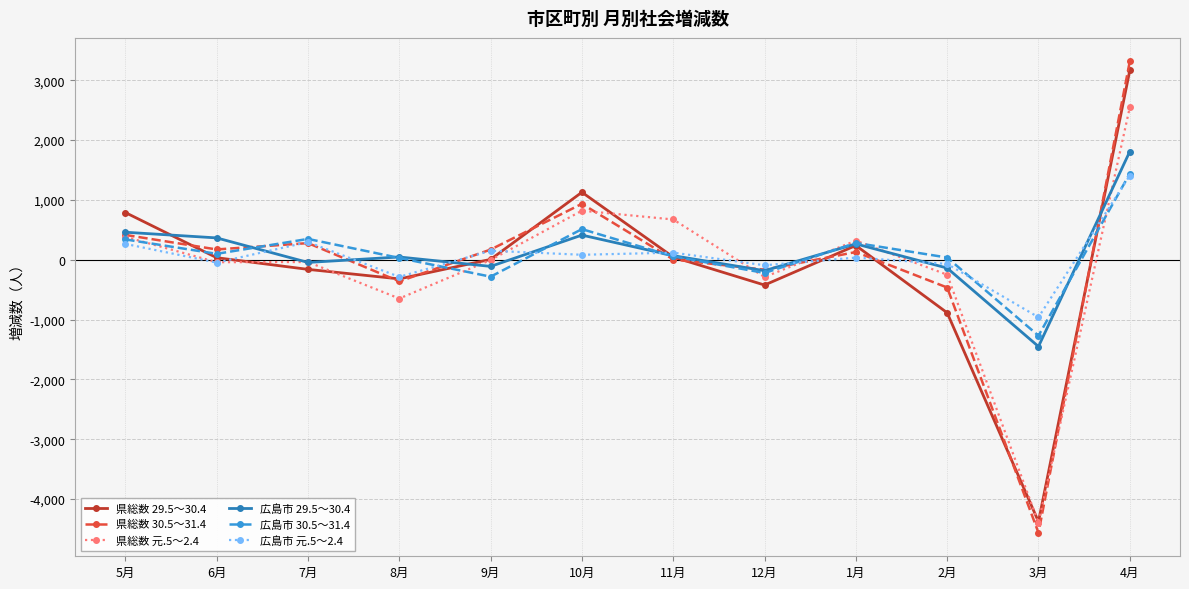

True or false: 県総数 元.5～2.4 and 広島市 30.5～31.4 intersect in this chart.

True